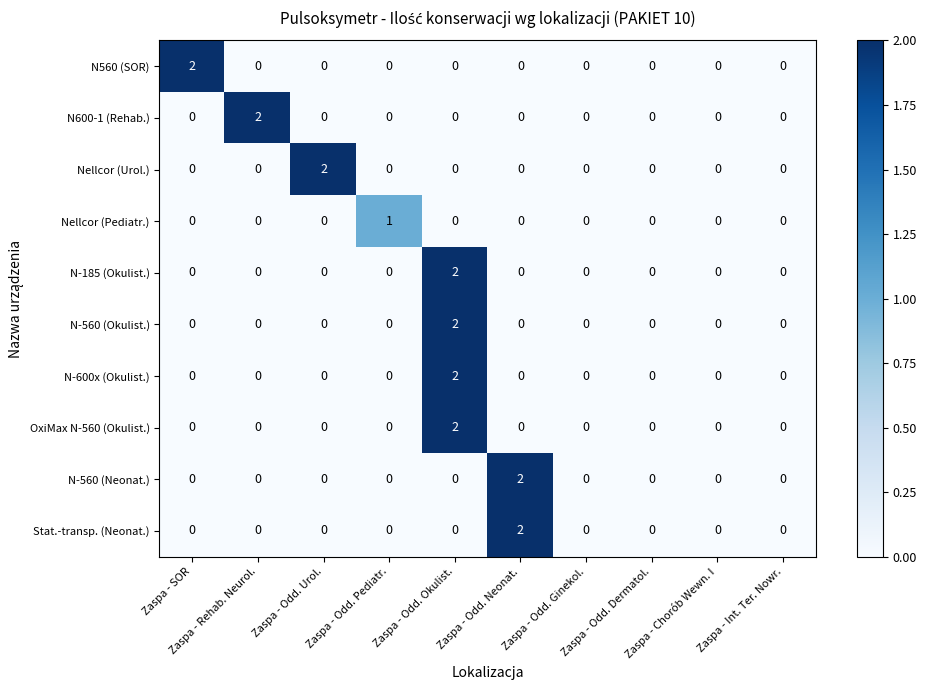

Count the OxiMax N-560 (Okulist.) values in the range 0 to 1.

9